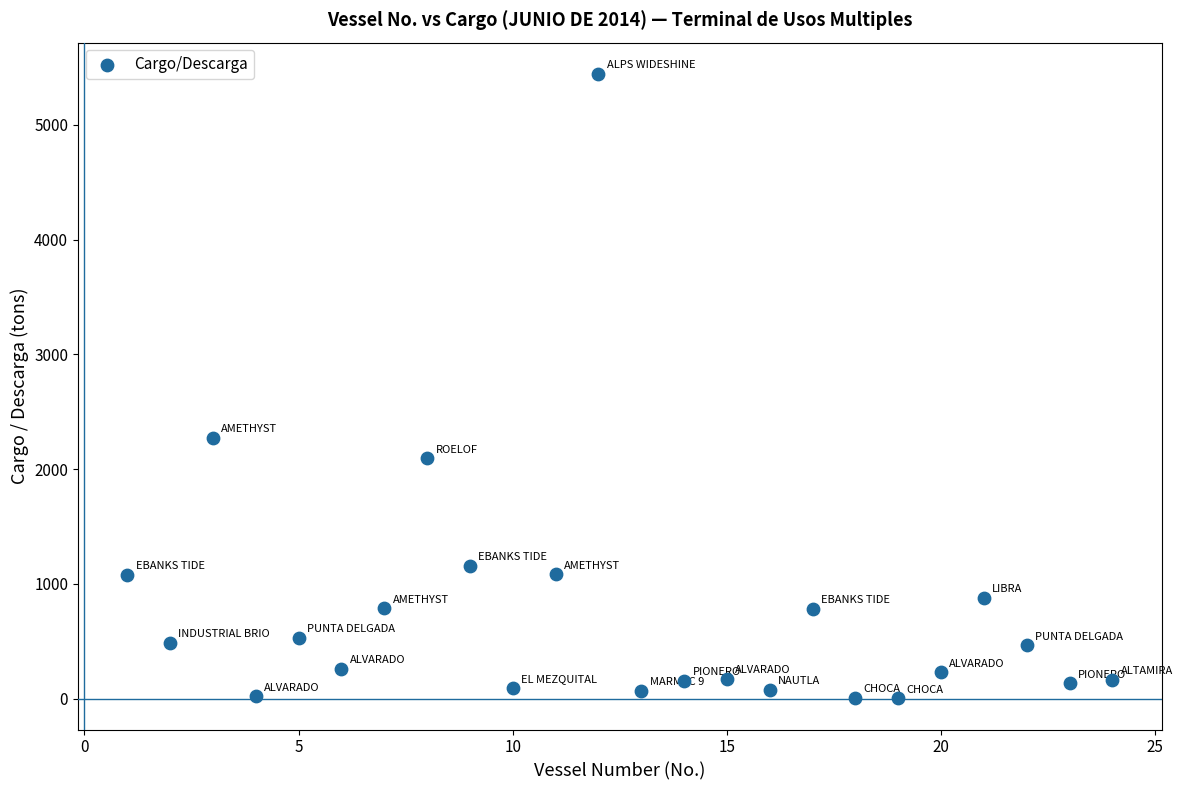

What is the range of Y values (max minus min)?

5439.4